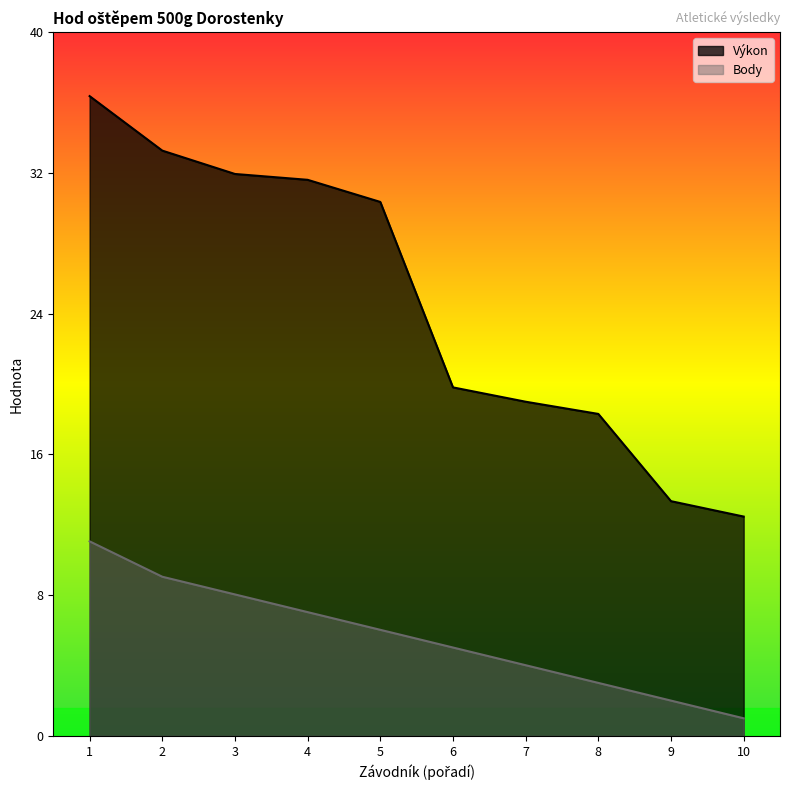

What is the difference between the highest and lowest values at 7?

14.9